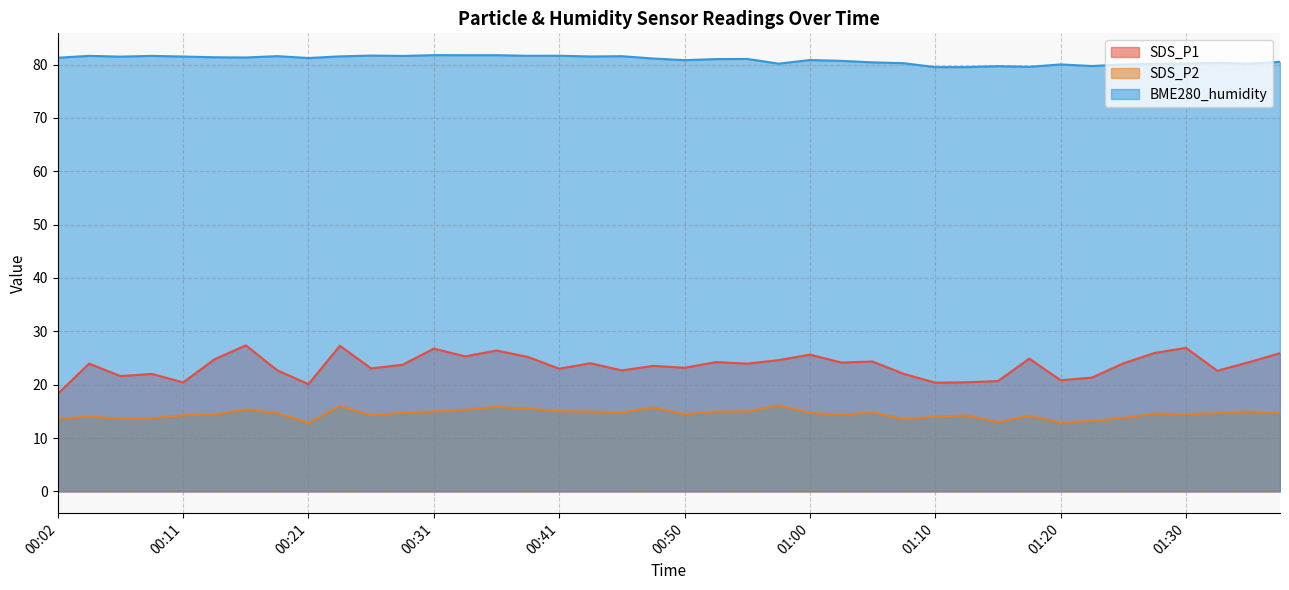

What is the value of the SDS_P1 point at the 34th from the left?

21.3